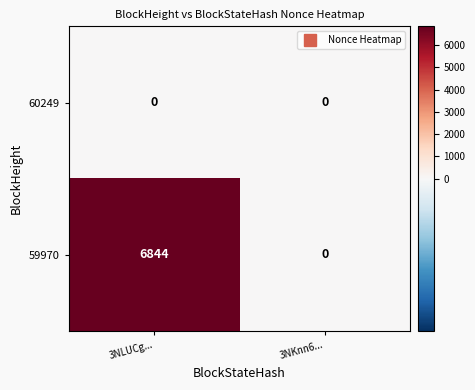

Which series has the widest spread of values?

59970